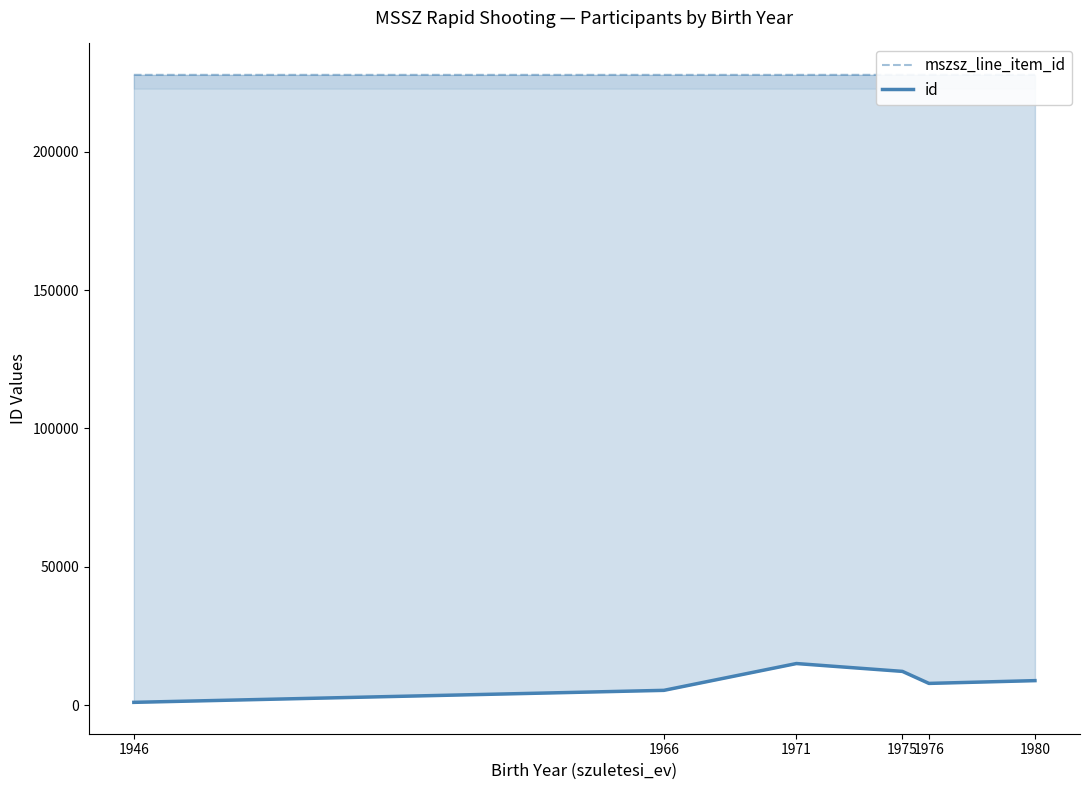

Is the value of mszsz_line_item_id at 1966 greater than the value of id at 1946?

Yes